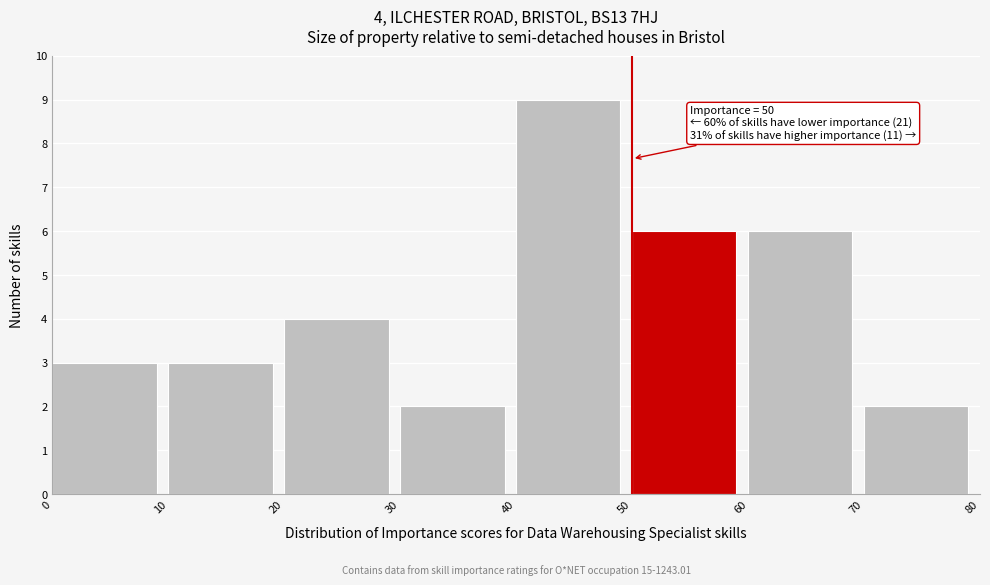

Over which range of the x-axis is the bar tallest?

40 to 50